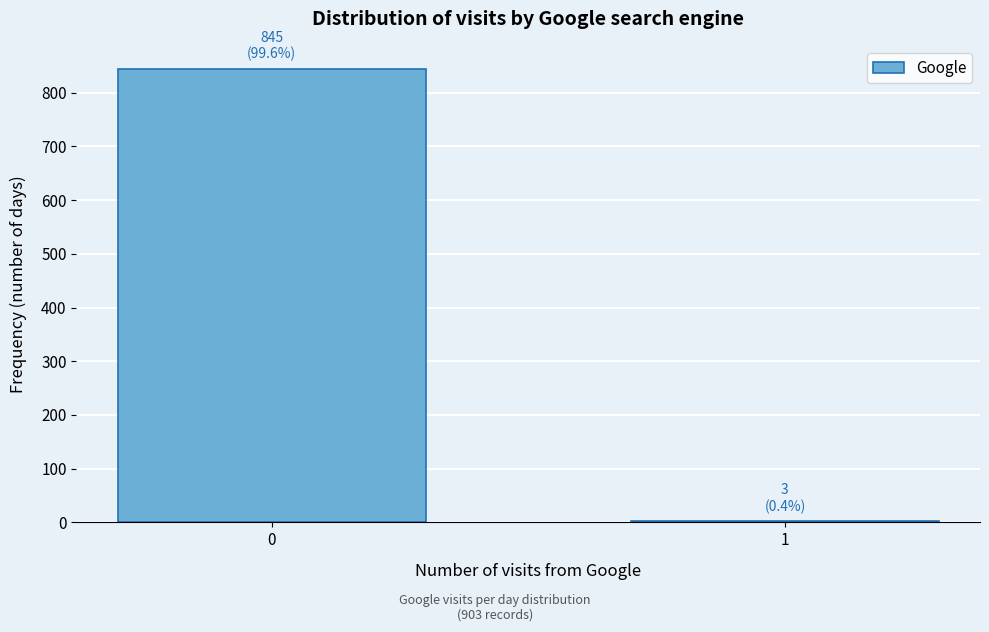

Reading right to left, what are all the values shown in this chart?

3	845